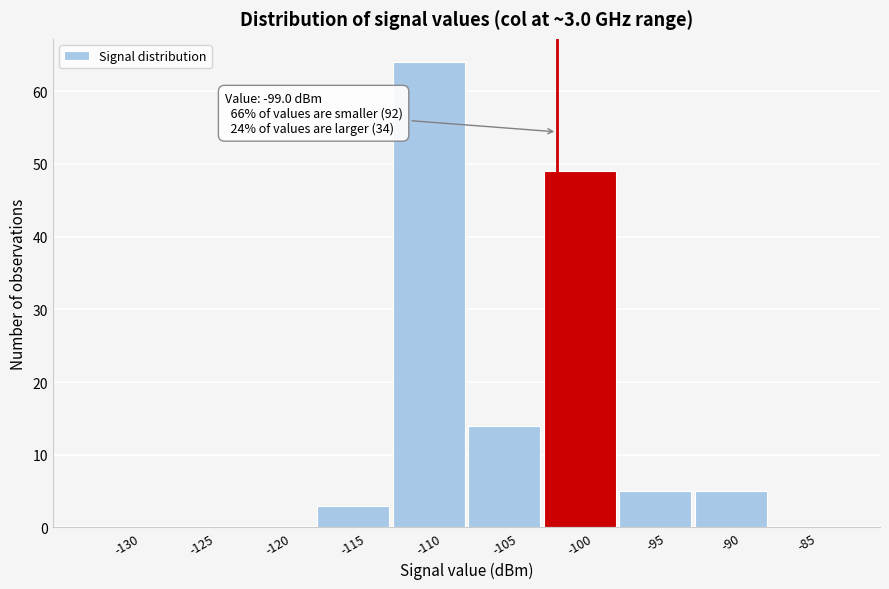

Reading left to right, what are all the values shown in this chart?

-130=0	-125=0	-120=0	-115=3	-110=64	-105=14	-100=49	-95=5	-90=5	-85=0